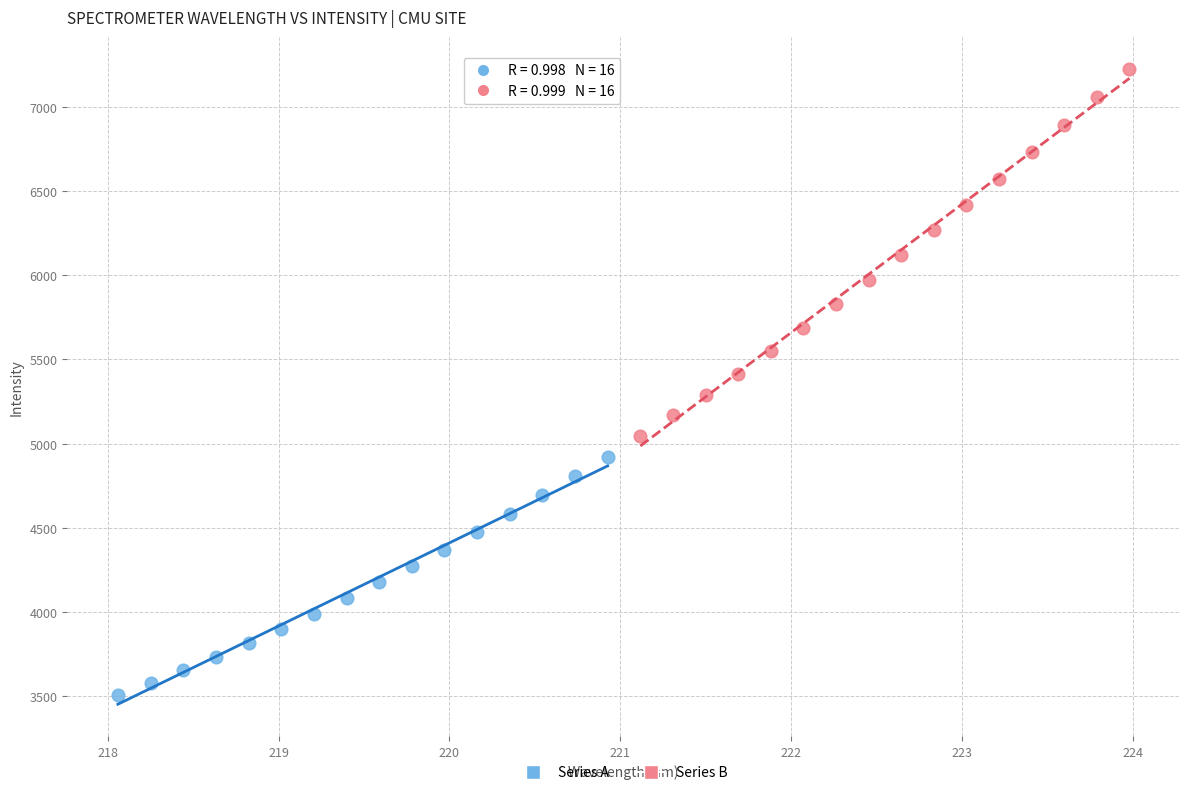

Which series has the widest spread of Y values?

Series B